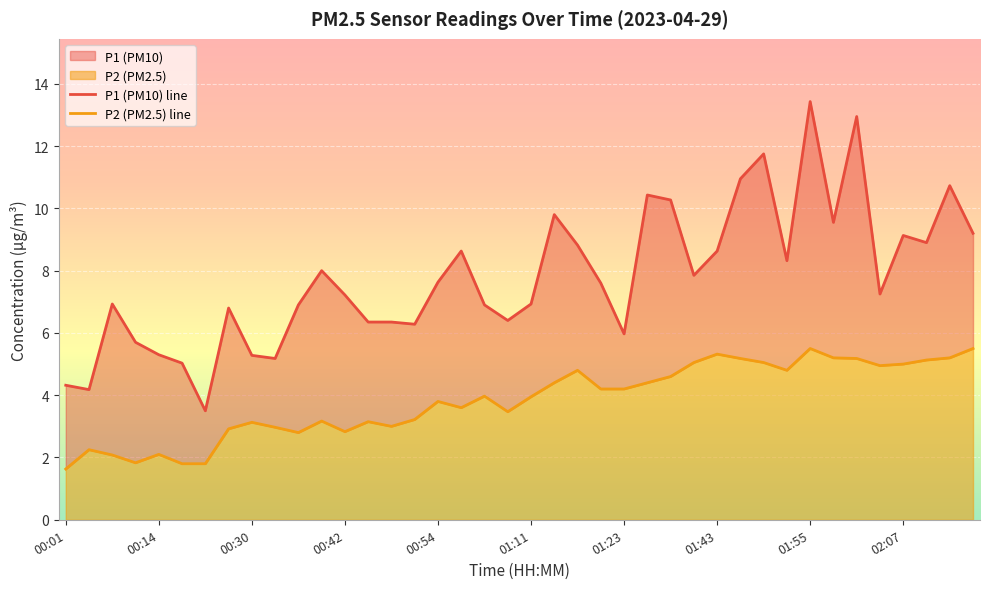

The P1 (PM10) line series shows 6.5 at 33. True or false?

False